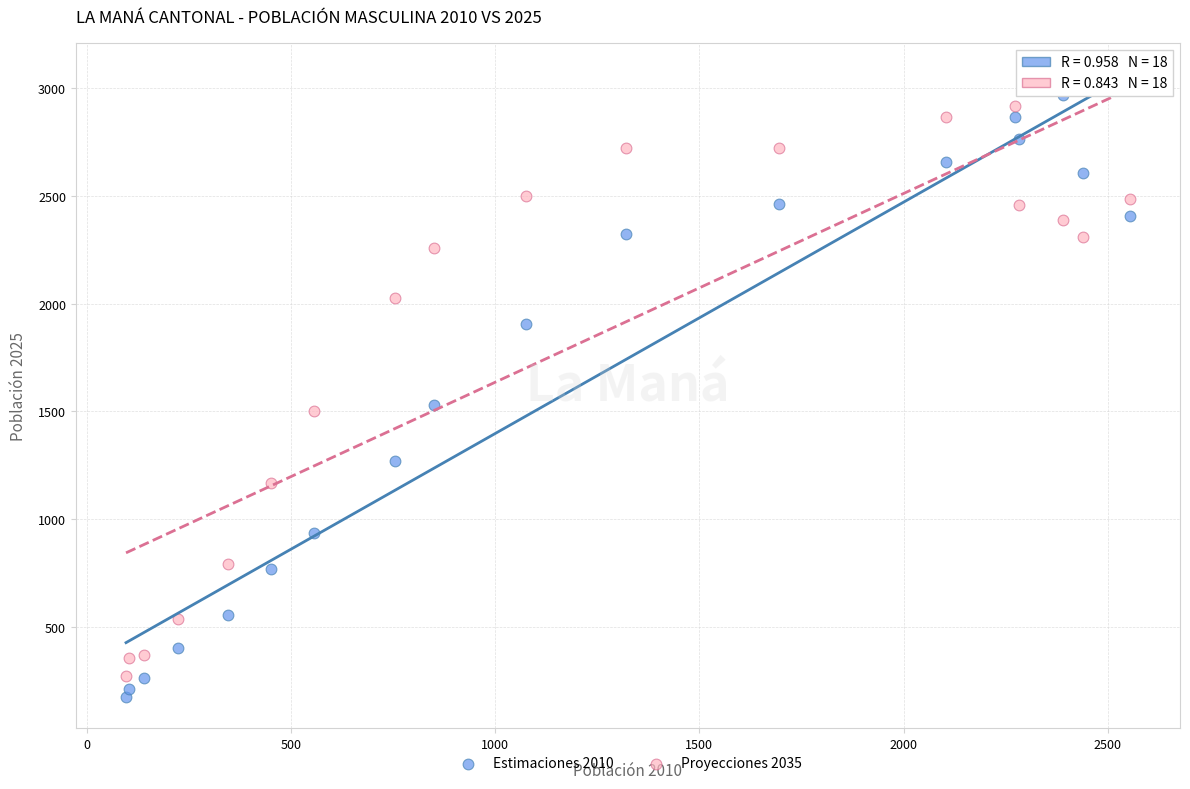

Across all data points, what is the range of X values (max minus min)?

2458